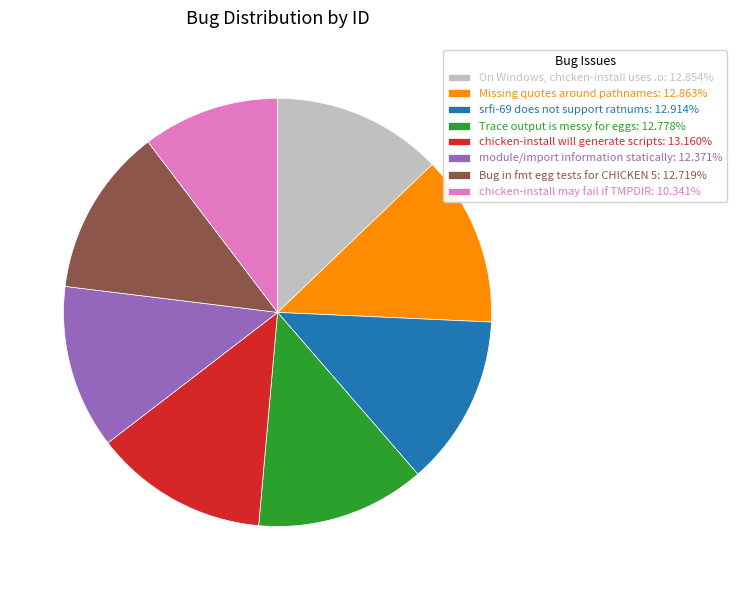

Count the number of slices in the pie.

8